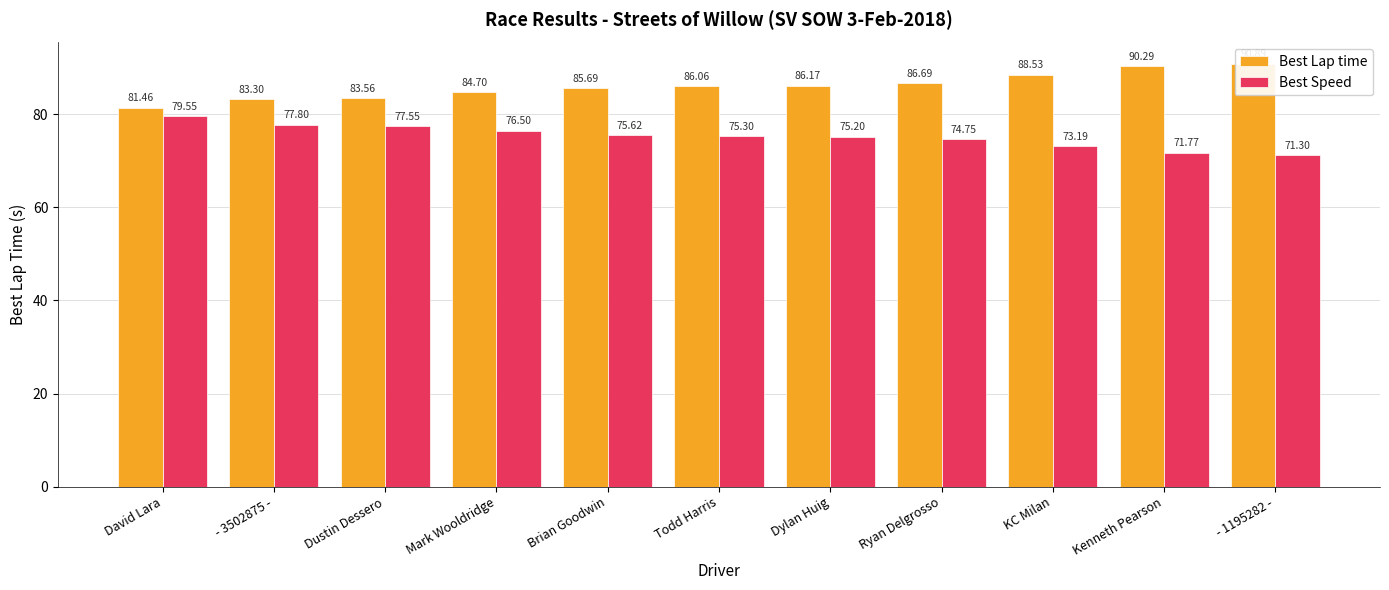

List the series in order of their overall mean, lowest first.

Best Speed, Best Lap time